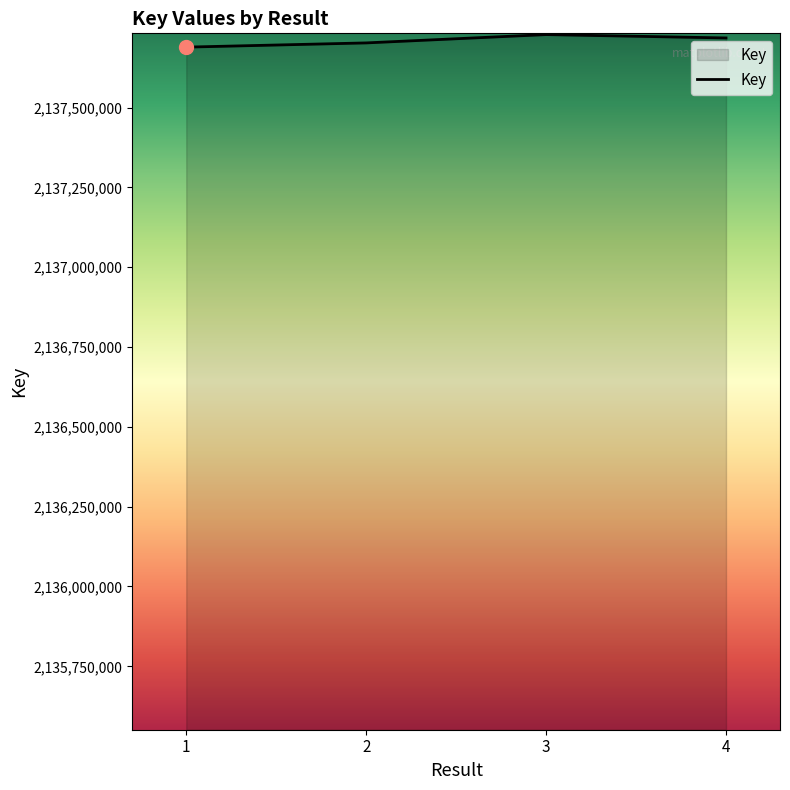

True or false: there are more than 2 points higher than both neighbors.

False